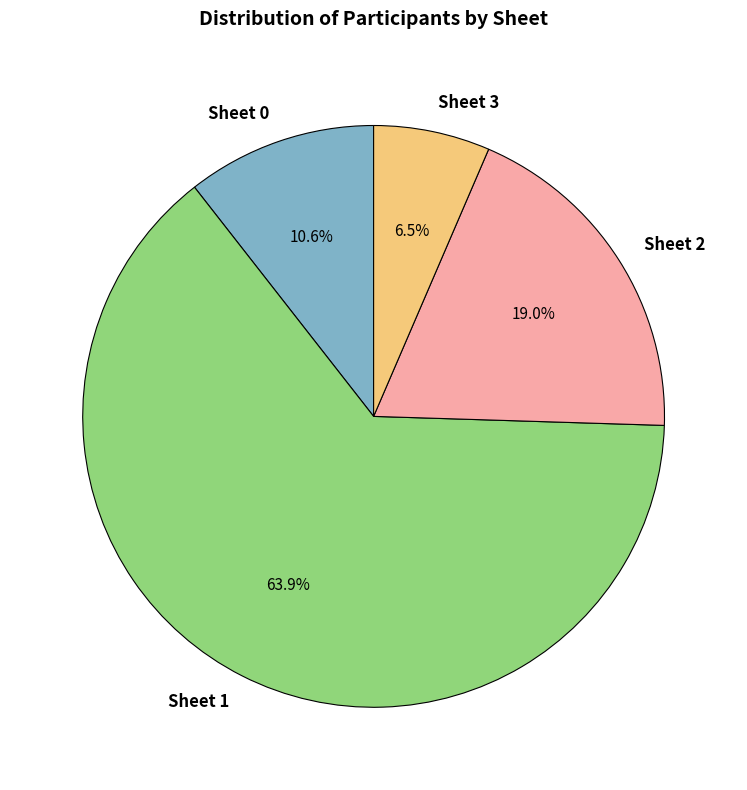

Which category has the smallest portion of the pie?

Sheet 3